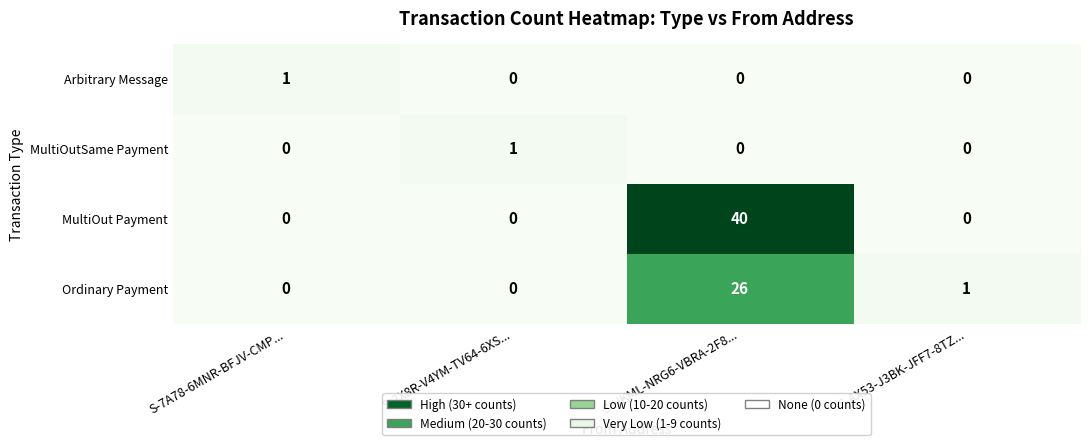

What is the difference between the maximum and second lowest values in the MultiOut Payment series?

40